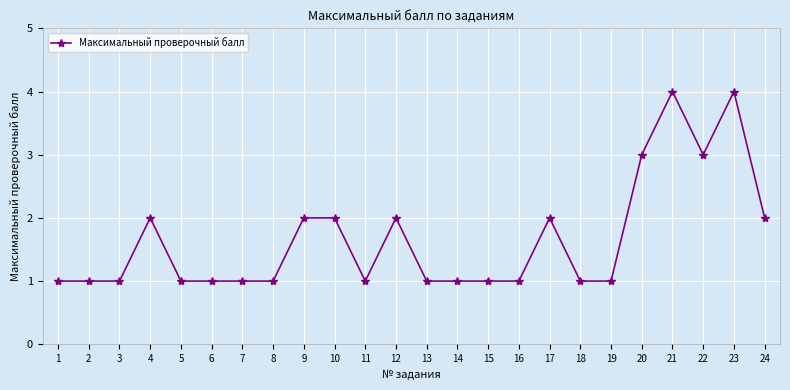

True or false: the data has more than 1 interior local peaks.

True